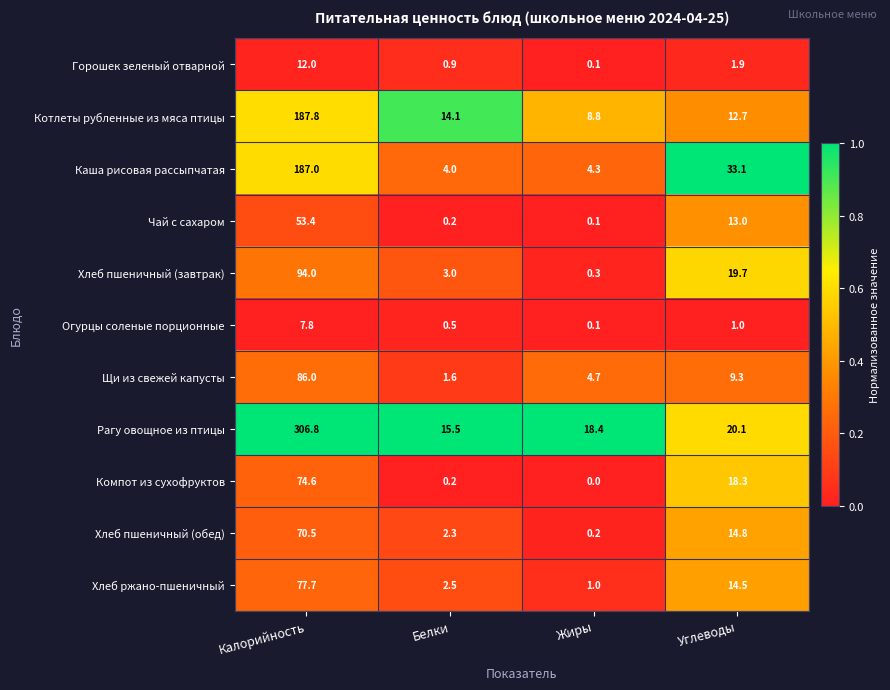

What is the total value across all series at Углеводы?

158.4